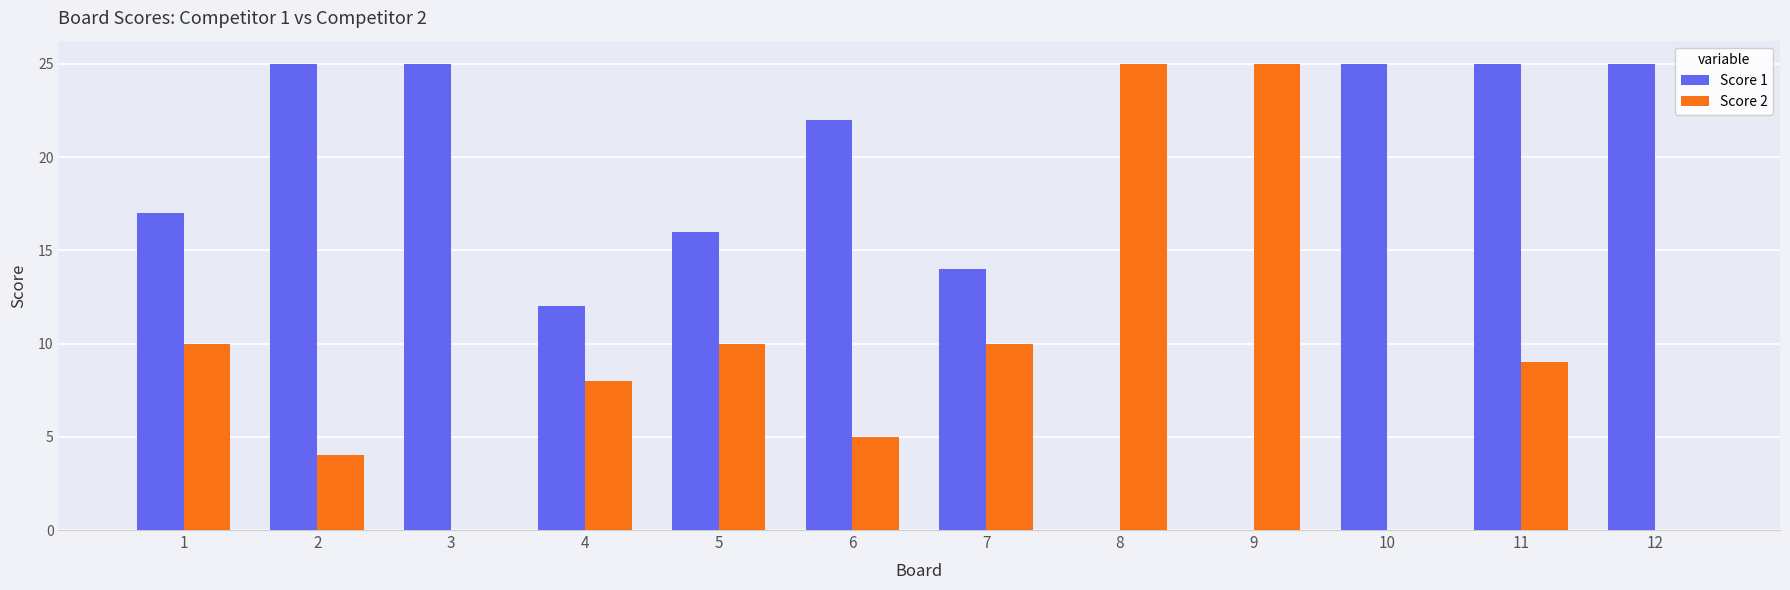

Between 2 and 12, which series saw the biggest shift?

Score 2